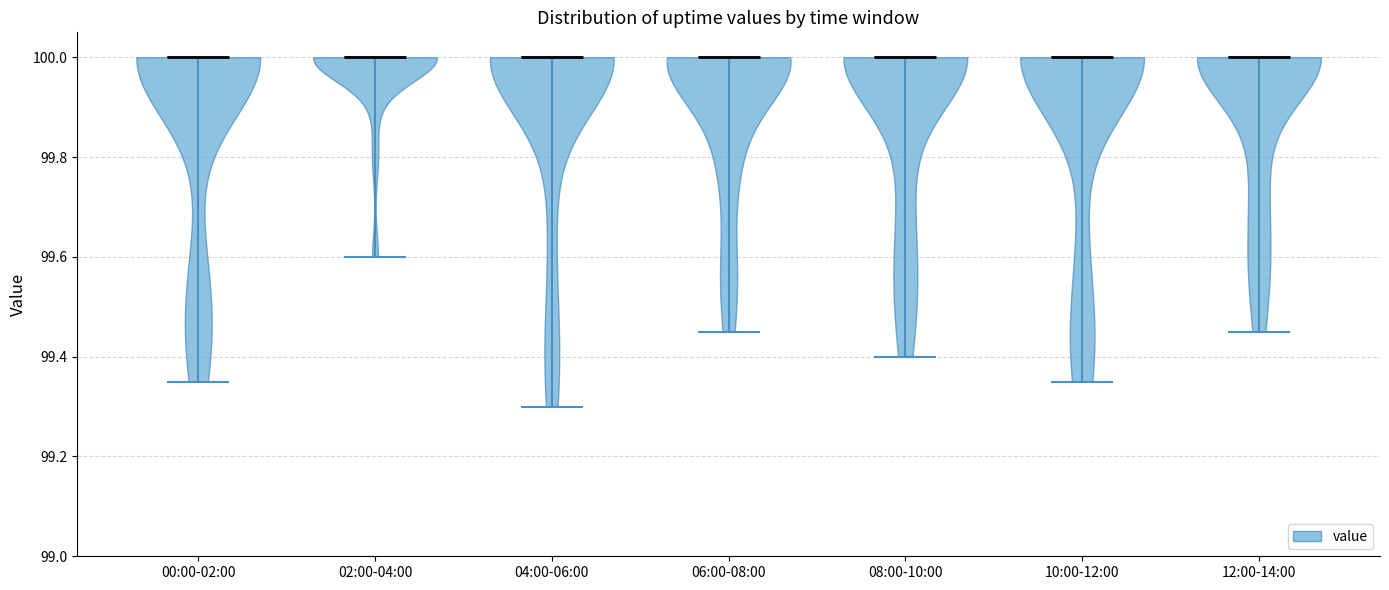

Reading left to right, read every violin against the y-axis: where its median line is, and the lowest and highest points it reaches. The values are not printed on the chart, so give them approximately, as read against the axis.

00:00-02:00: median line 100.00, lowest point 99.36, highest point 100.00
02:00-04:00: median line 100.00, lowest point 99.60, highest point 100.00
04:00-06:00: median line 100.00, lowest point 99.30, highest point 100.00
06:00-08:00: median line 100.00, lowest point 99.46, highest point 100.00
08:00-10:00: median line 100.00, lowest point 99.40, highest point 100.00
10:00-12:00: median line 100.00, lowest point 99.36, highest point 100.00
12:00-14:00: median line 100.00, lowest point 99.46, highest point 100.00